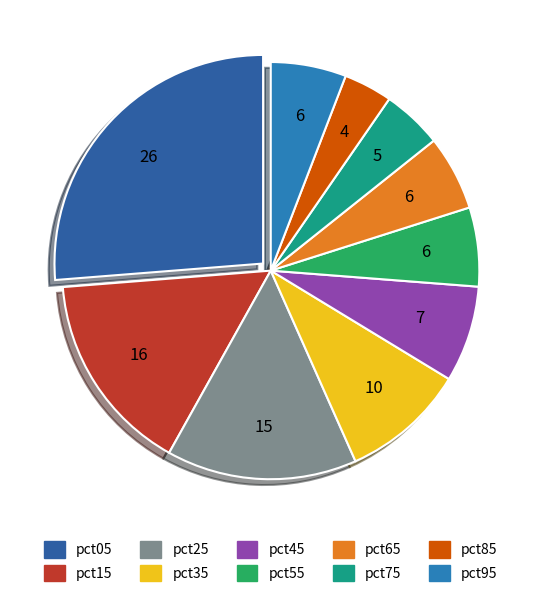

How much of the chart is everything except pct85?

96.2%